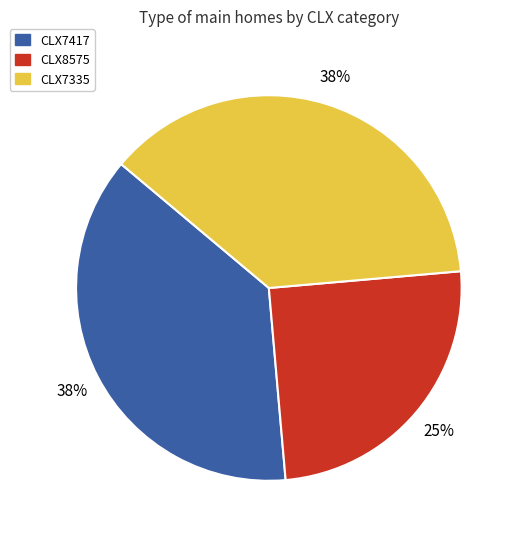

Approximately how many times larger is the value at CLX8575 compared to CLX7335?

0.7